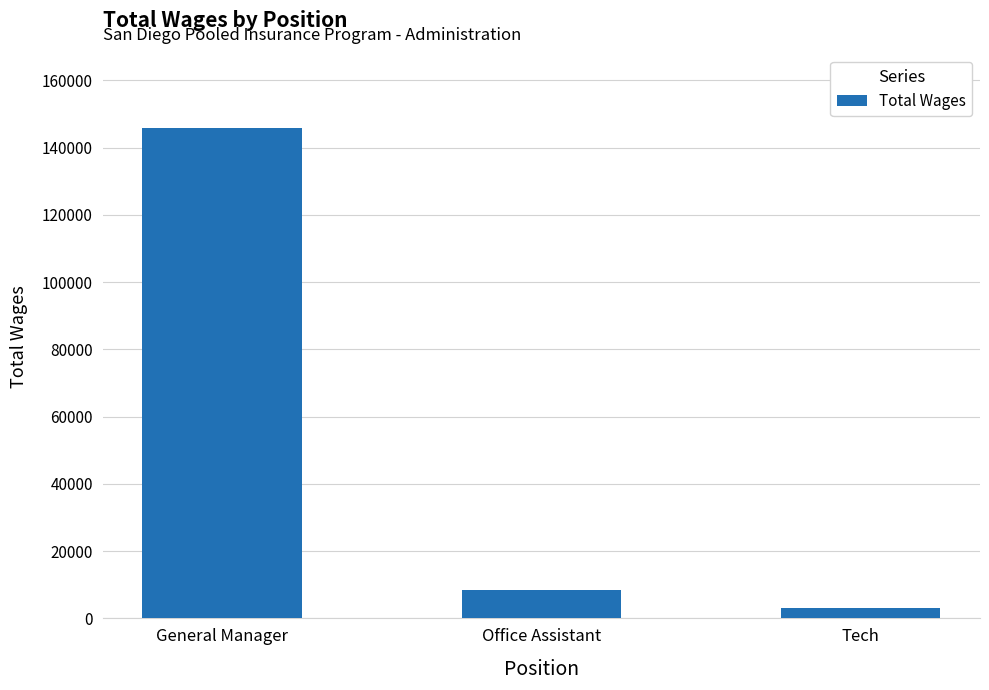

List the labels in order of value, largest first.

General Manager, Office Assistant, Tech